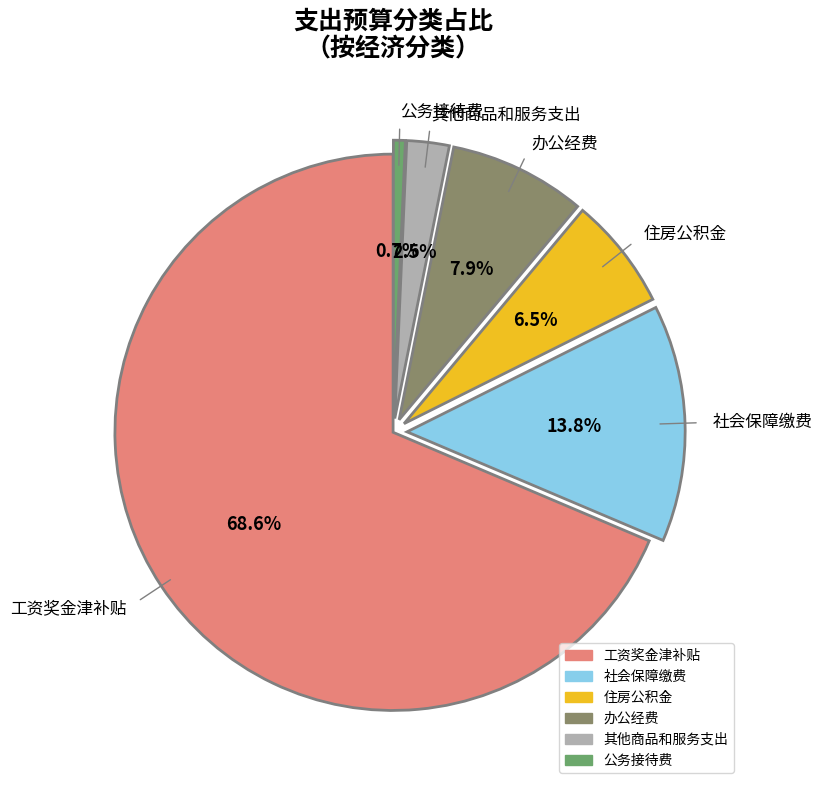

How many slices are in this pie chart?

6